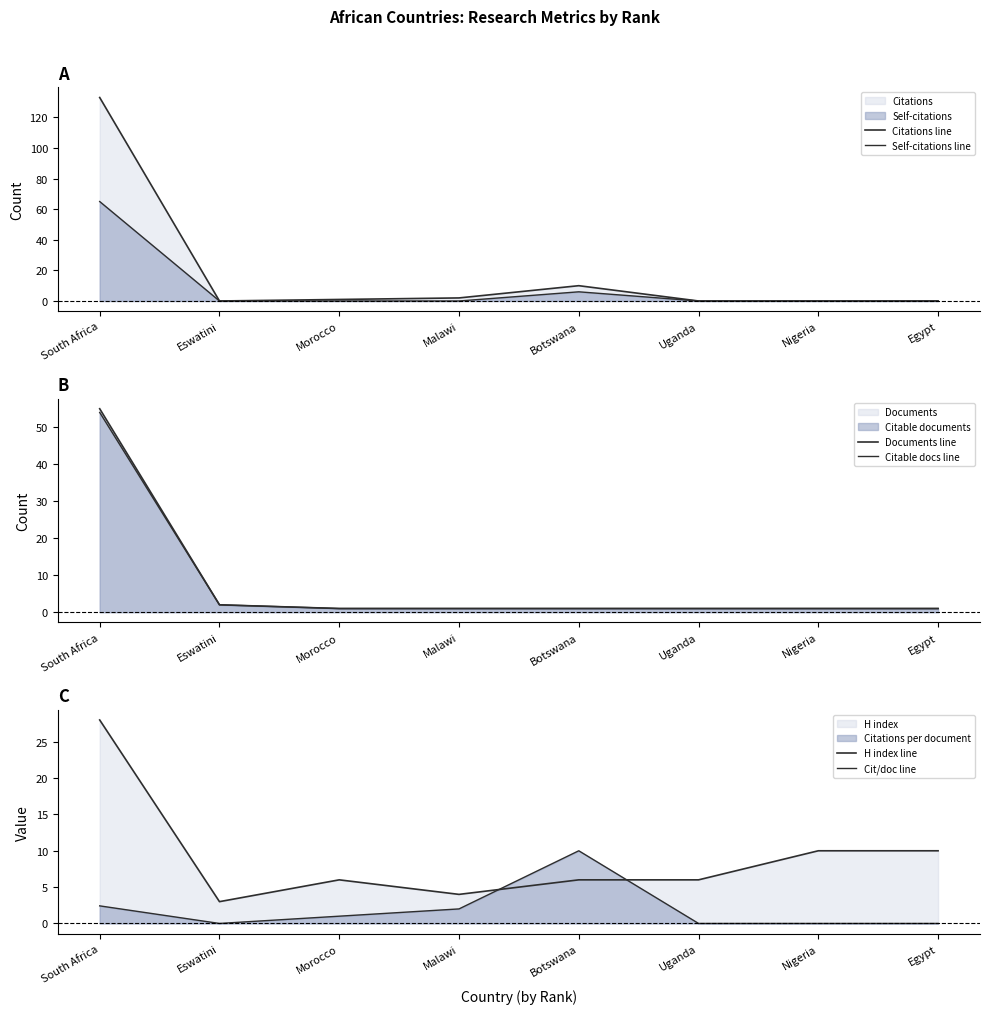

The value of H index line at Morocco is 6.0. True or false?

True